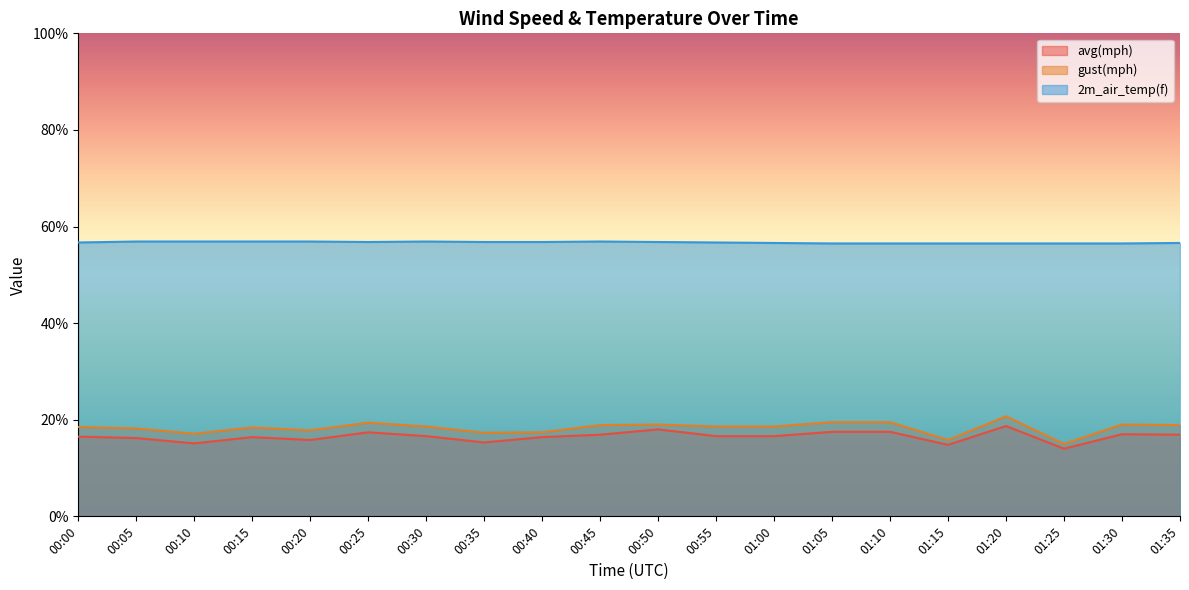

List the labels in order of gust(mph) value, largest first.

01:20, 01:05, 01:10, 00:25, 00:50, 01:30, 00:45, 01:35, 00:30, 00:55, 01:00, 00:00, 00:15, 00:05, 00:20, 00:40, 00:35, 00:10, 01:15, 01:25